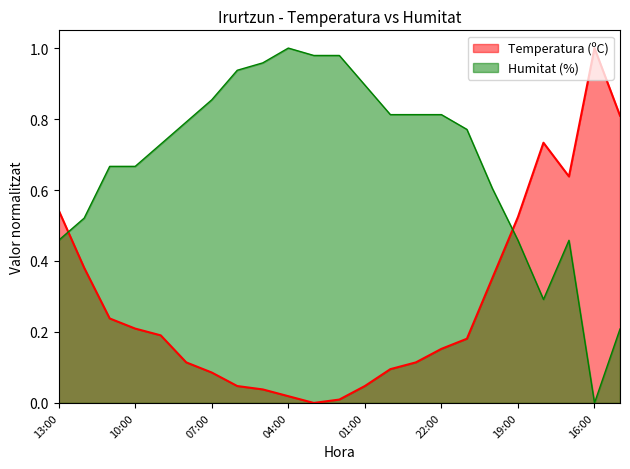

What position from the right is 20:00?

6